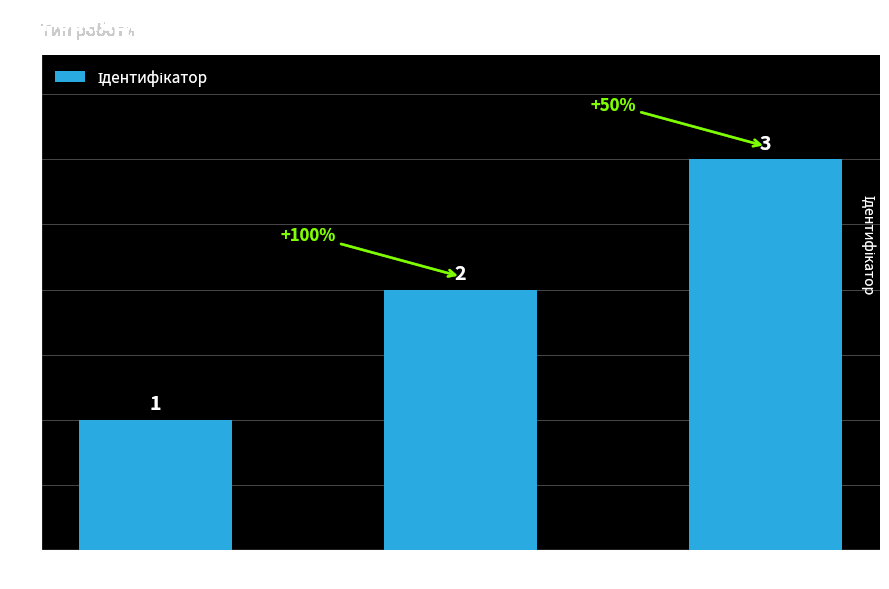

What is the sum of all values?

6